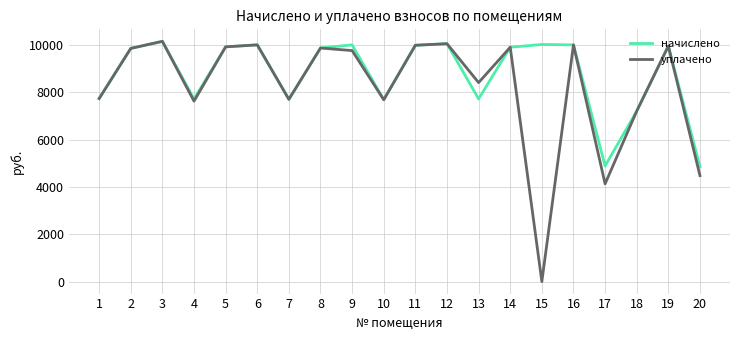

What is the maximum value shown in the chart?

10151.3